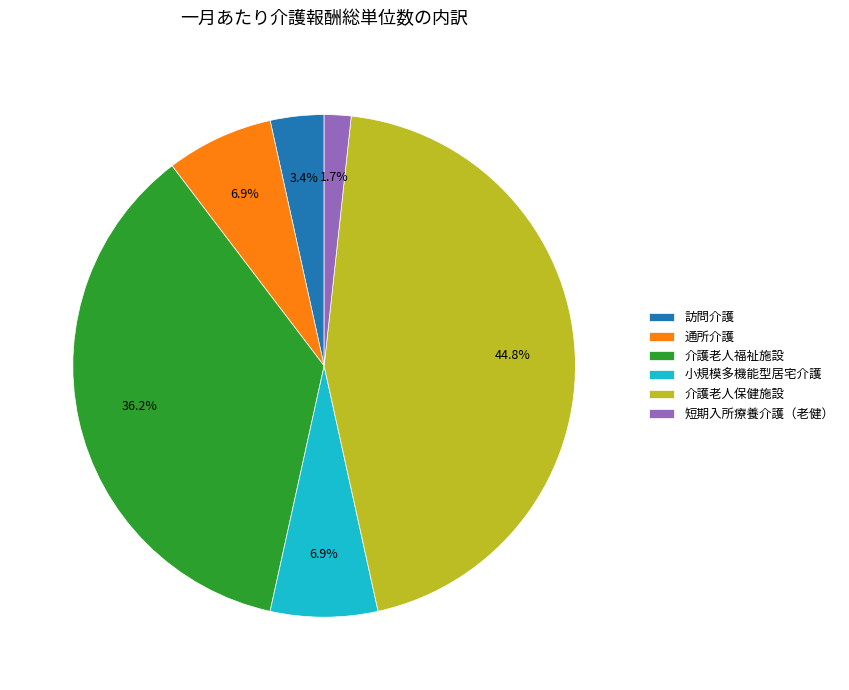

To the nearest percent, what portion does 訪問介護 represent?

3%